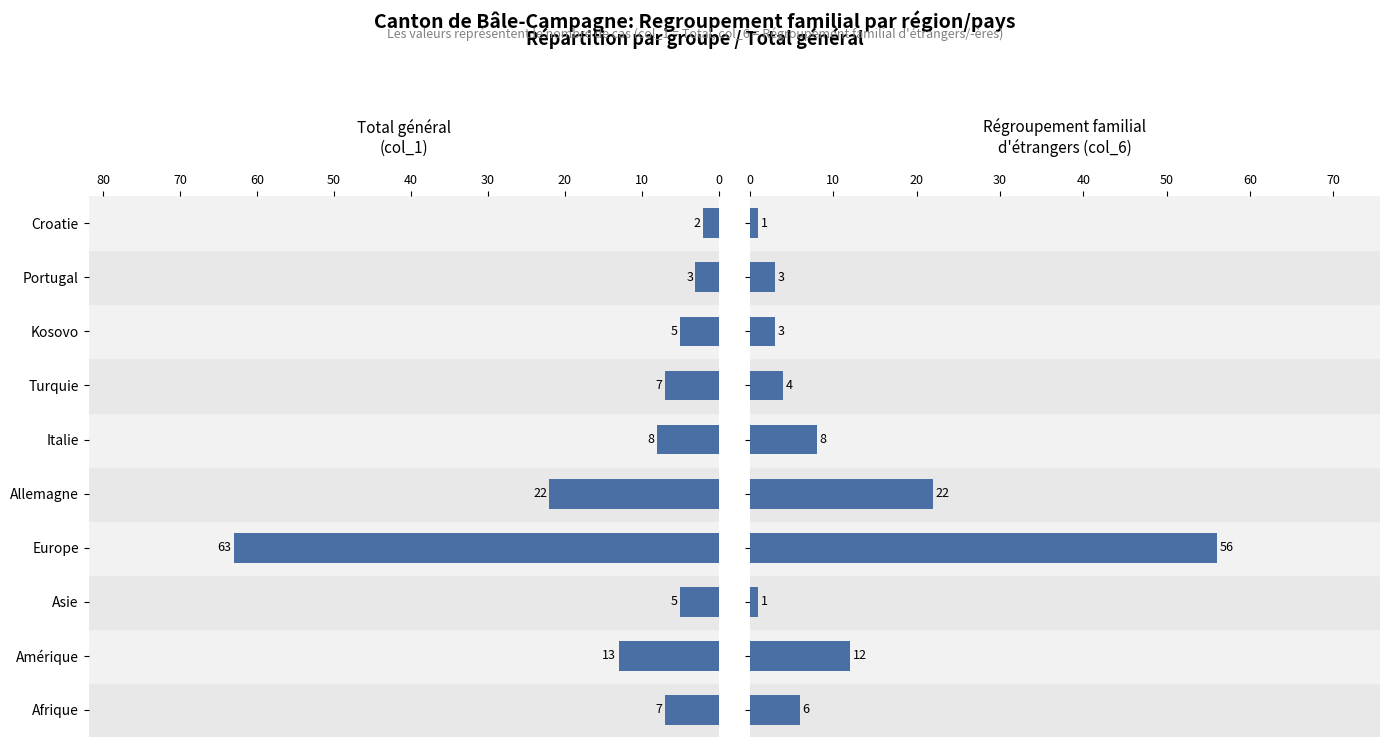

What is the sum of all Regroupement familial étrangers (col_6) values?

116